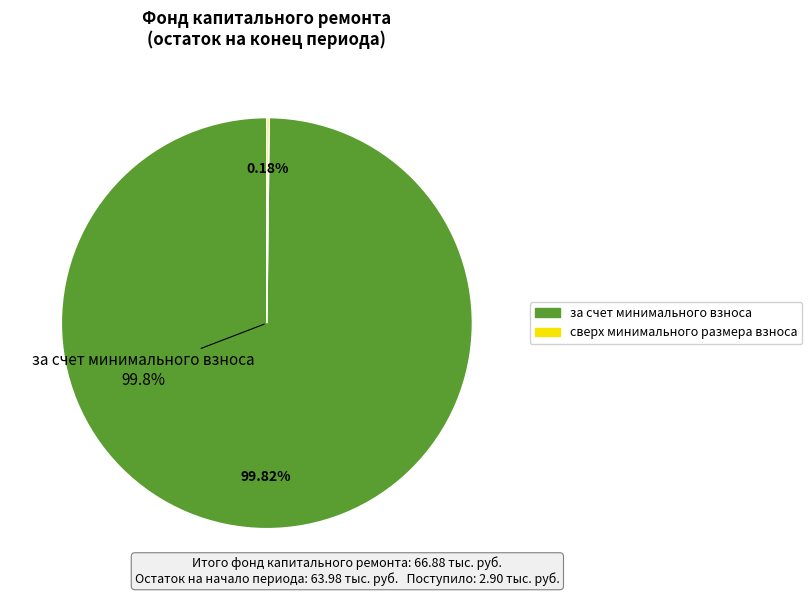

Which slice is the largest?

за счет минимального взноса